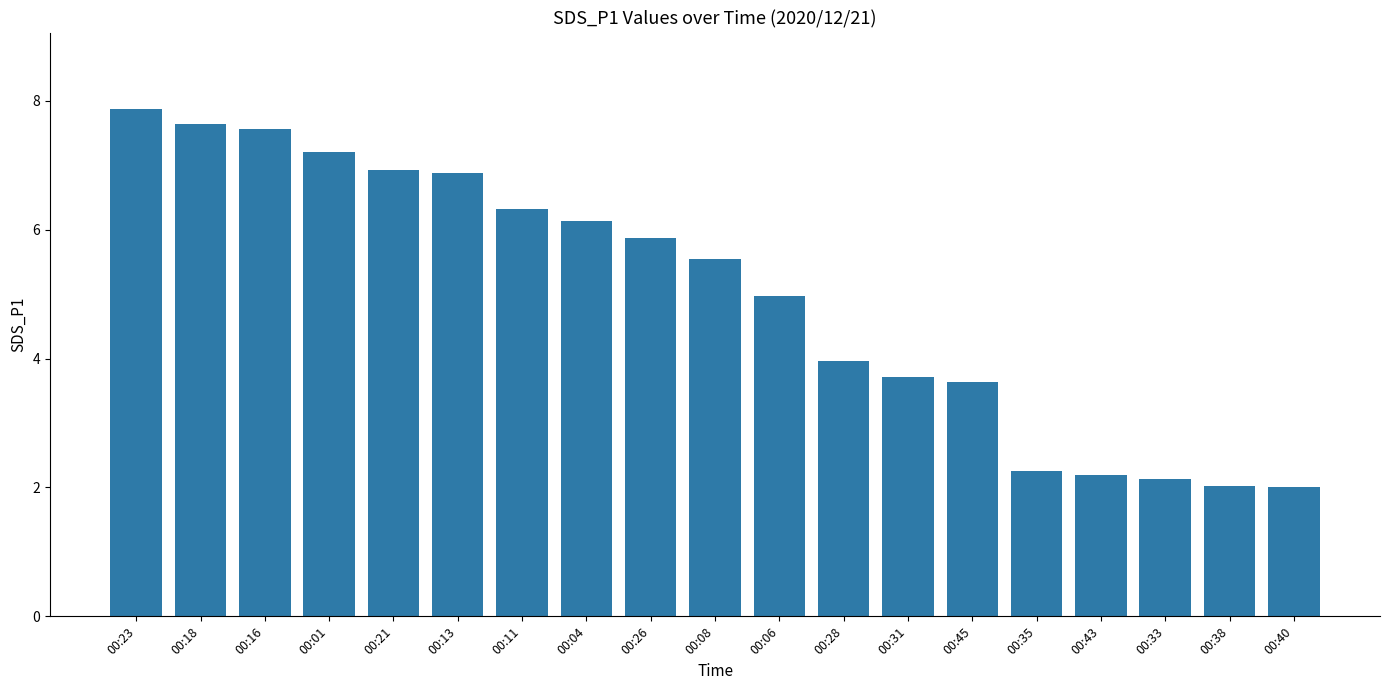

How many bars are there in total?

19